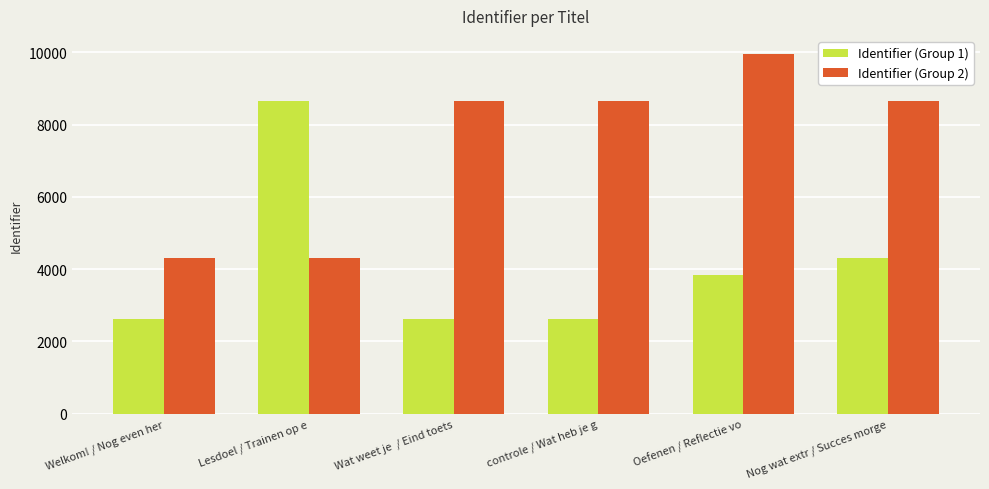

What are all the series names shown in the legend?

Identifier (Group 1), Identifier (Group 2)